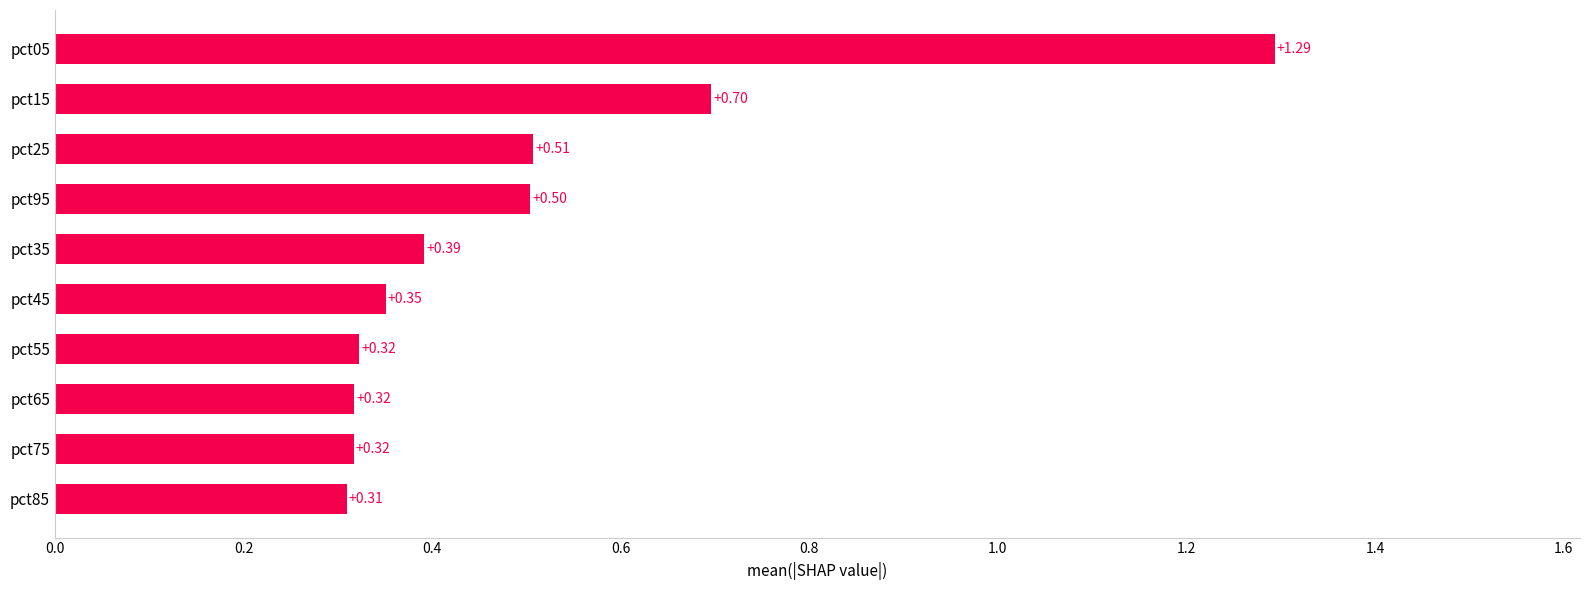

What is the sum of the values at pct55 and pct75?

0.6